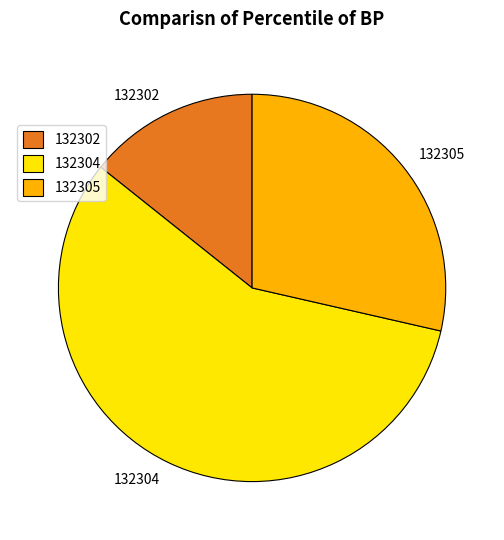

Which slice represents more than half of the pie?

132304